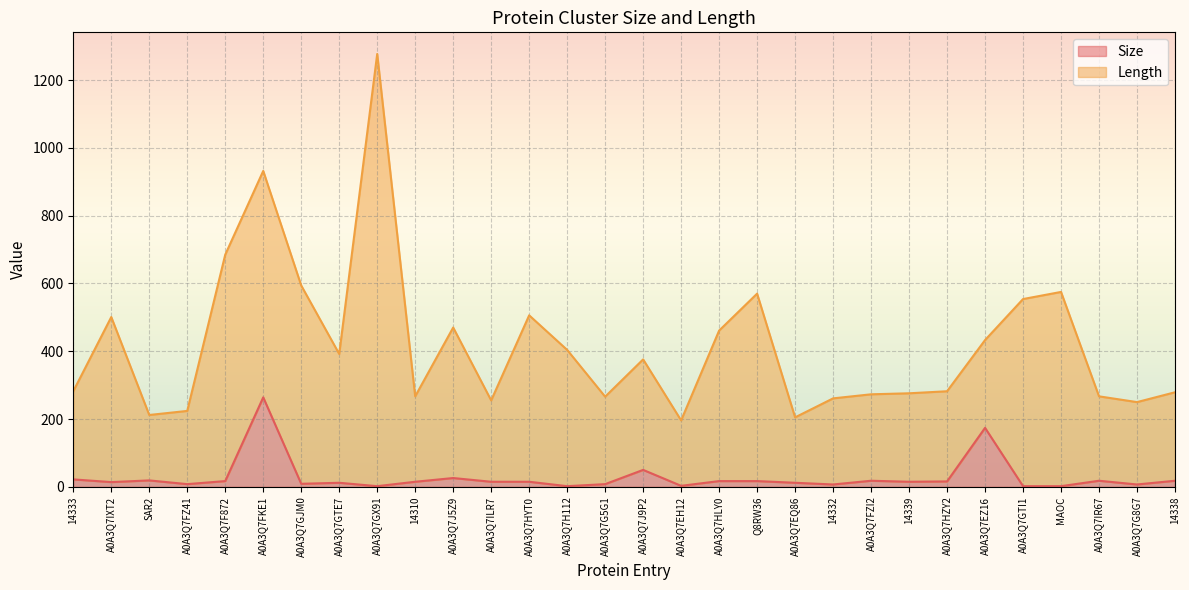

Reading left to right, extract all data points from this chart.

14333=22	A0A3Q7IXT2=14	SAR2=19	A0A3Q7FZ41=8	A0A3Q7F872=17	A0A3Q7FKE1=264	A0A3Q7GJM0=9	A0A3Q7GTE7=12	A0A3Q7GX91=2	14310=15	A0A3Q7J5Z9=26	A0A3Q7ILR7=15	A0A3Q7HYT0=15	A0A3Q7H112=2	A0A3Q7G5G1=8	A0A3Q7J9P2=50	A0A3Q7EH12=3	A0A3Q7HLY0=17	Q8RW36=17	A0A3Q7EQ86=12	14332=7	A0A3Q7FZI2=18	14339=15	A0A3Q7HZY2=16	A0A3Q7EZ16=174	A0A3Q7GTI1=2	MAOC=2	A0A3Q7IR67=18	A0A3Q7G8G7=7	14338=18